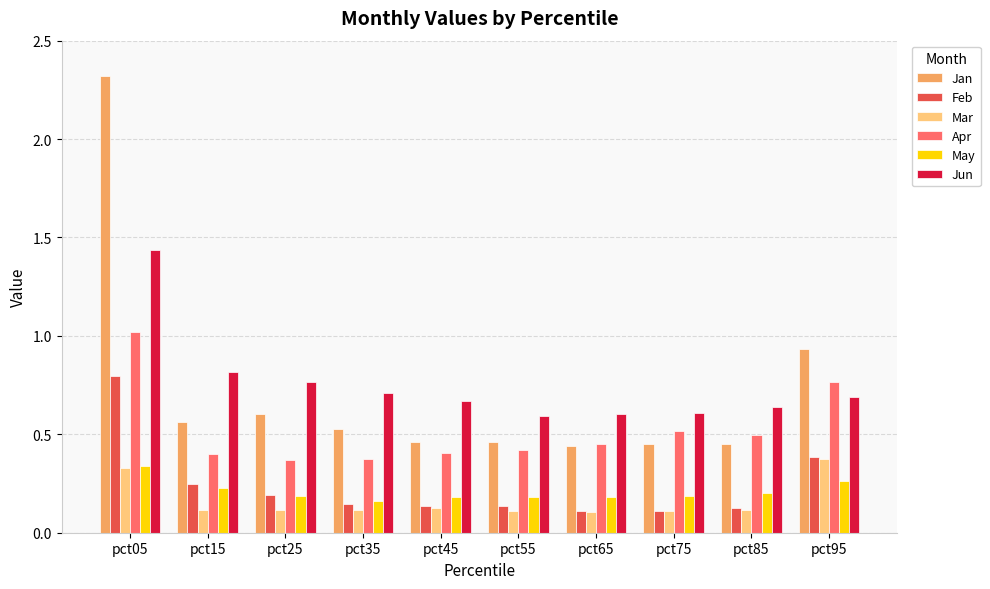

Which series has the widest spread of values?

Jan